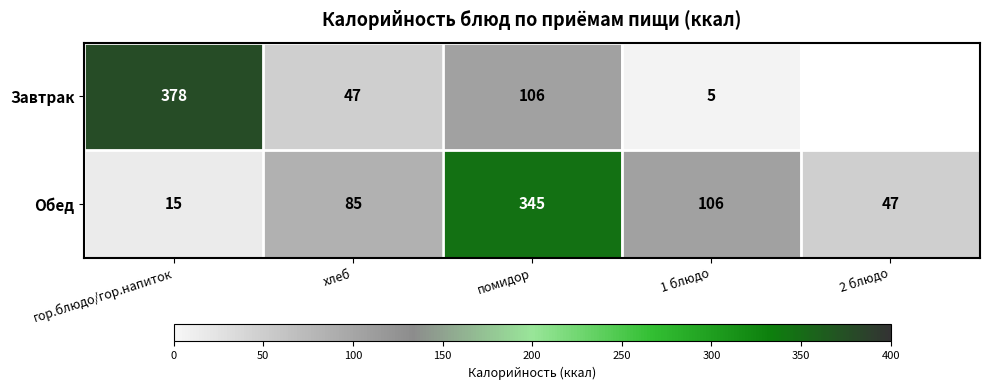

Between хлеб and 1 блюдо, which series saw the biggest shift?

Завтрак